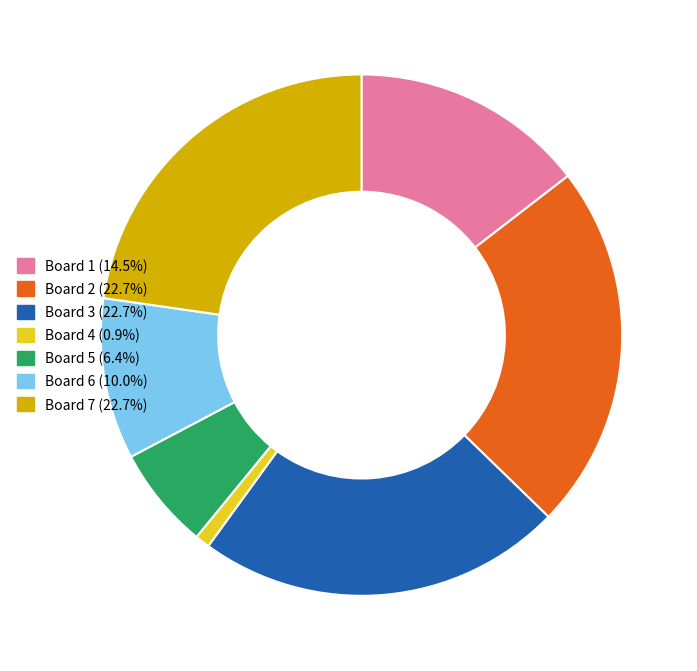

Is Board 2 the majority of the pie?

No